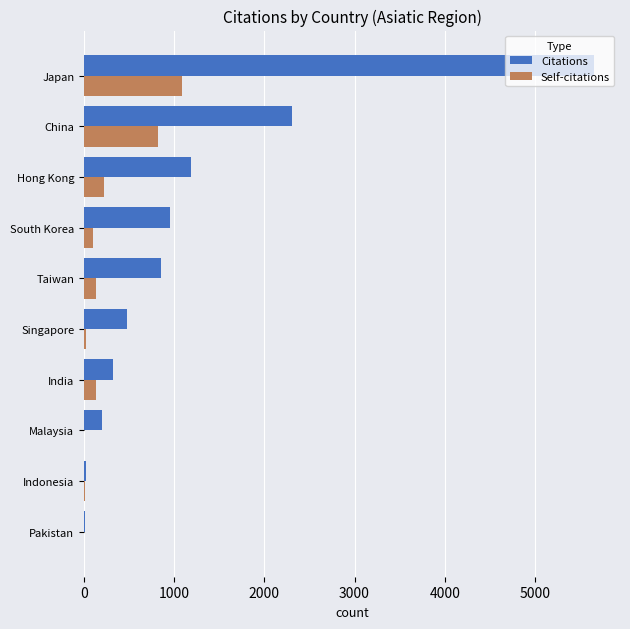

Is the value of Citations at India greater than the value of Self-citations at Taiwan?

Yes